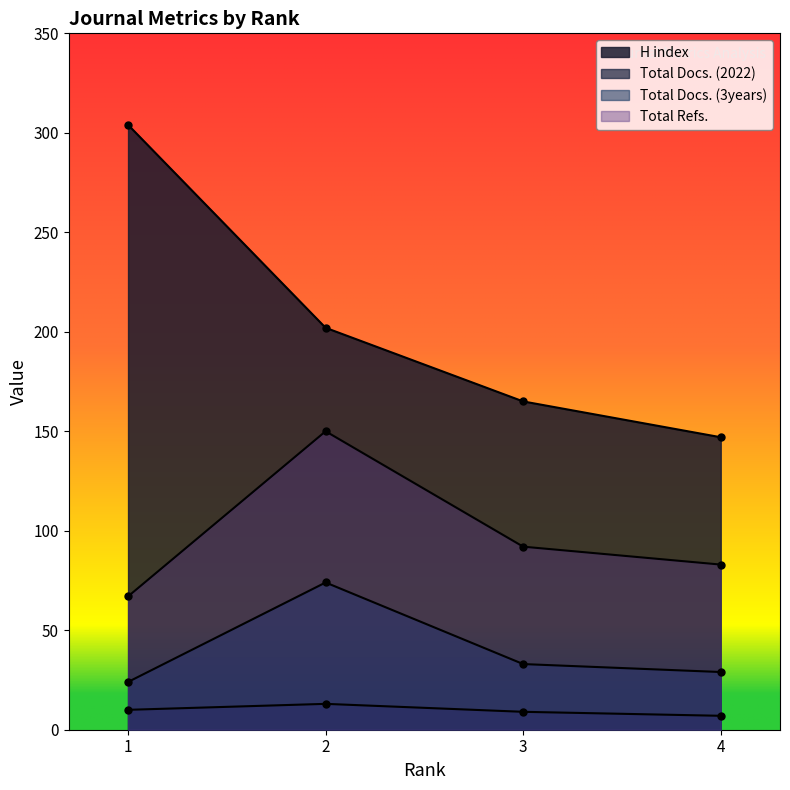

Which series changed the most between 1 and 3?

H index